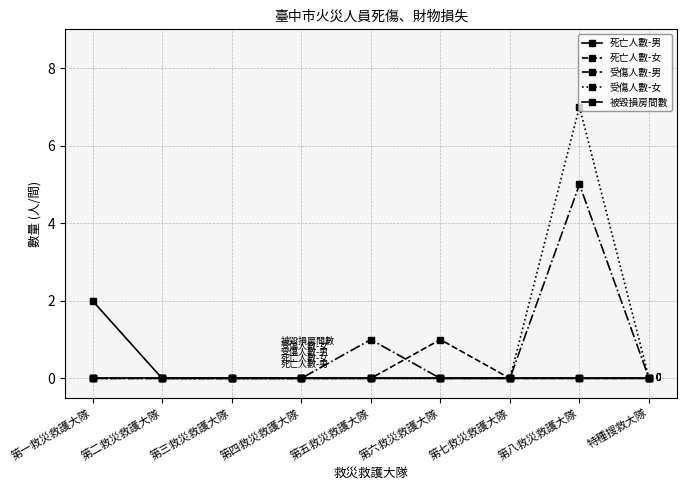

How many distinct data groups are displayed?

5